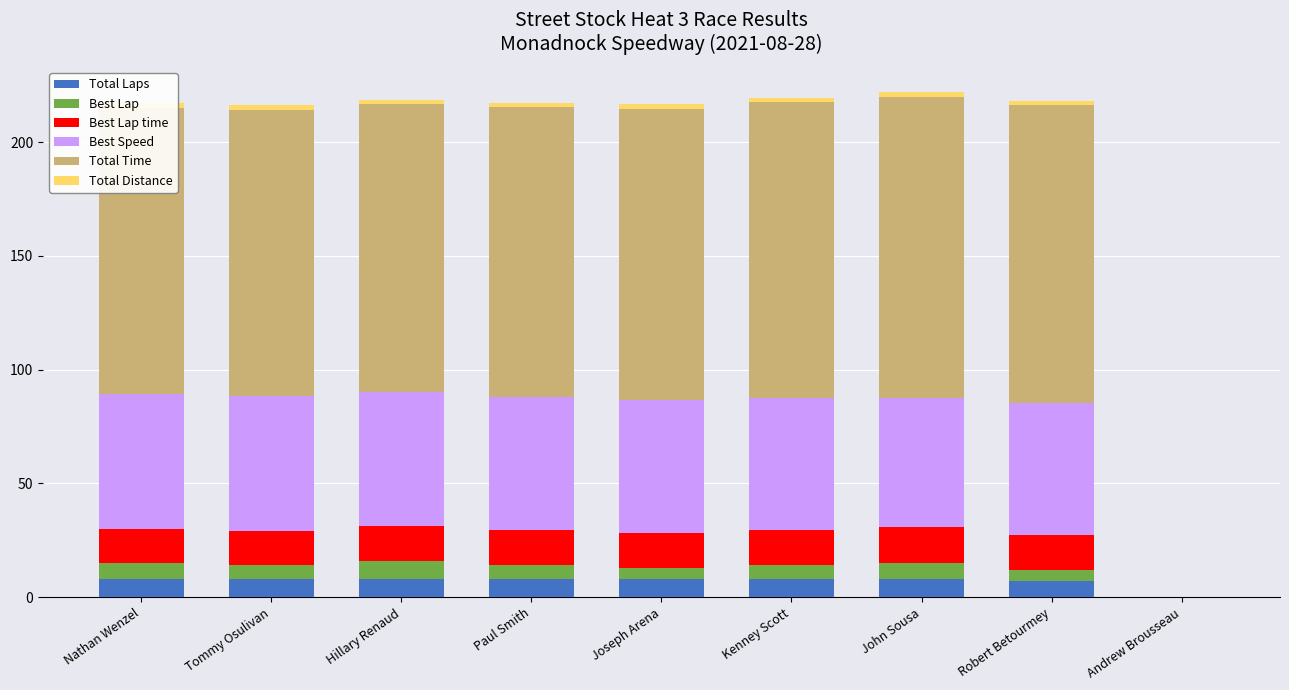

How many groups of bars are there?

9